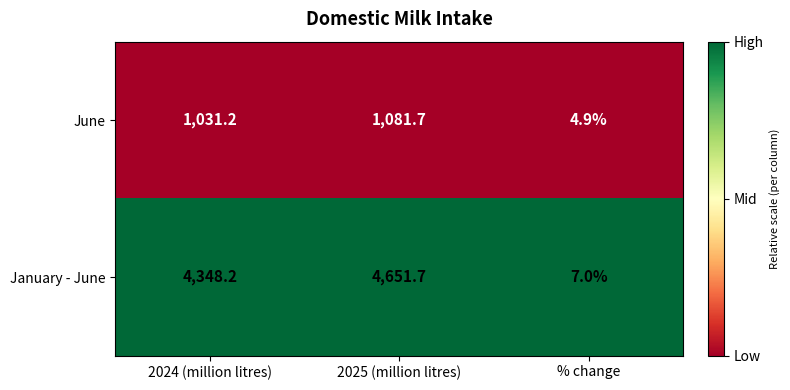

Rank the categories by January - June value from highest to lowest.

2025 (million litres), 2024 (million litres), % change